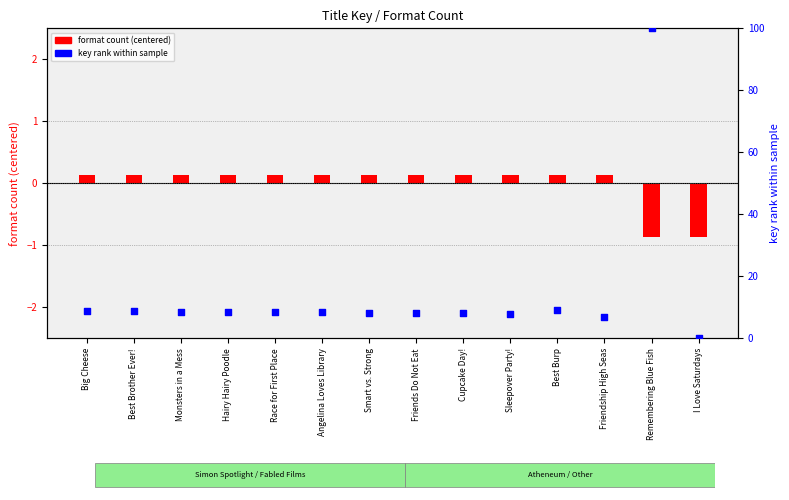

Which series has the widest spread of Y values?

key rank (normalized)